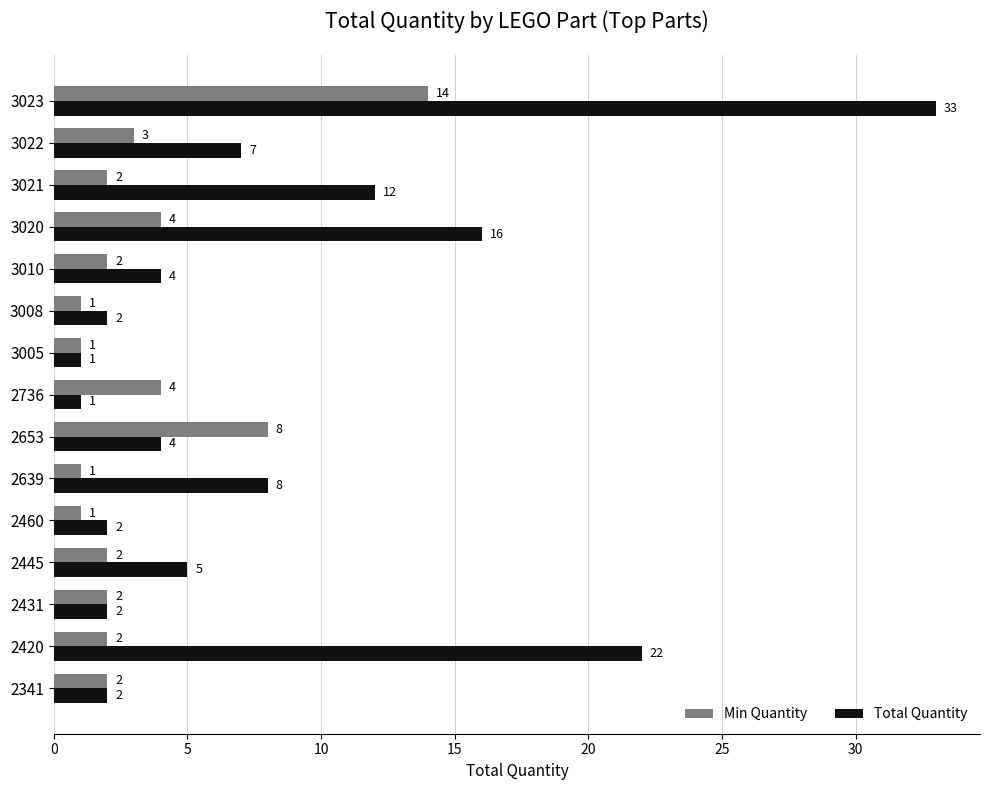

Read the Total Quantity value at 3020, to the nearest 5.

15